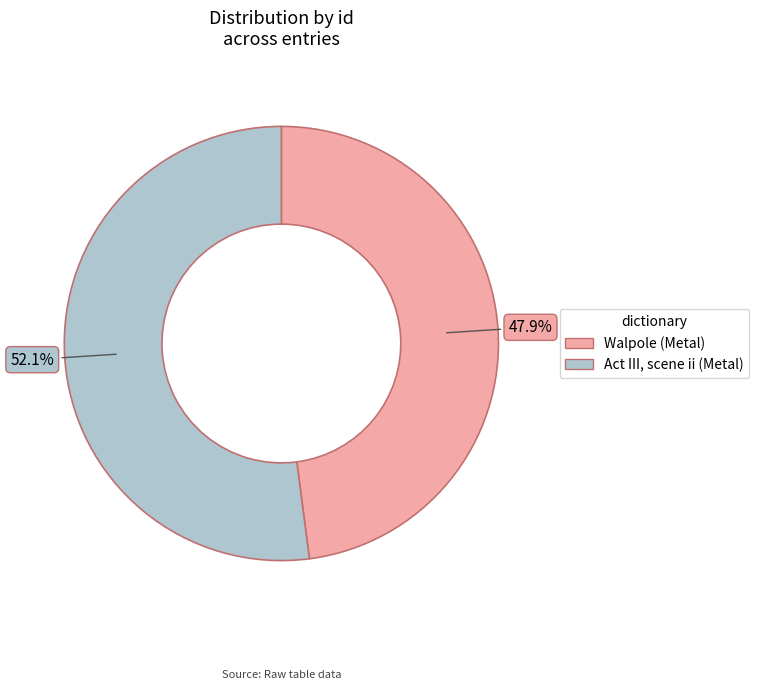

To the nearest percent, what percentage of the pie is Walpole?

48%